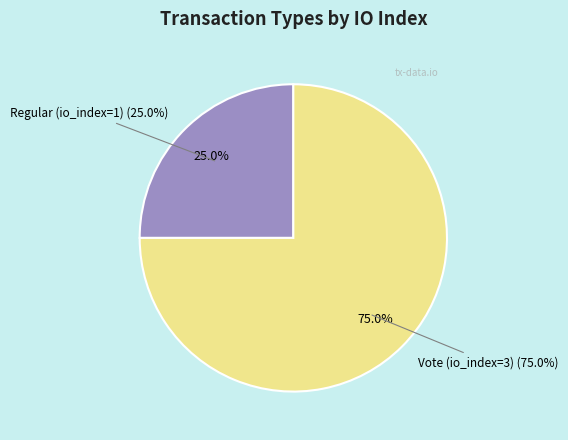

Which category has the smallest portion of the pie?

Regular (io_index=1)